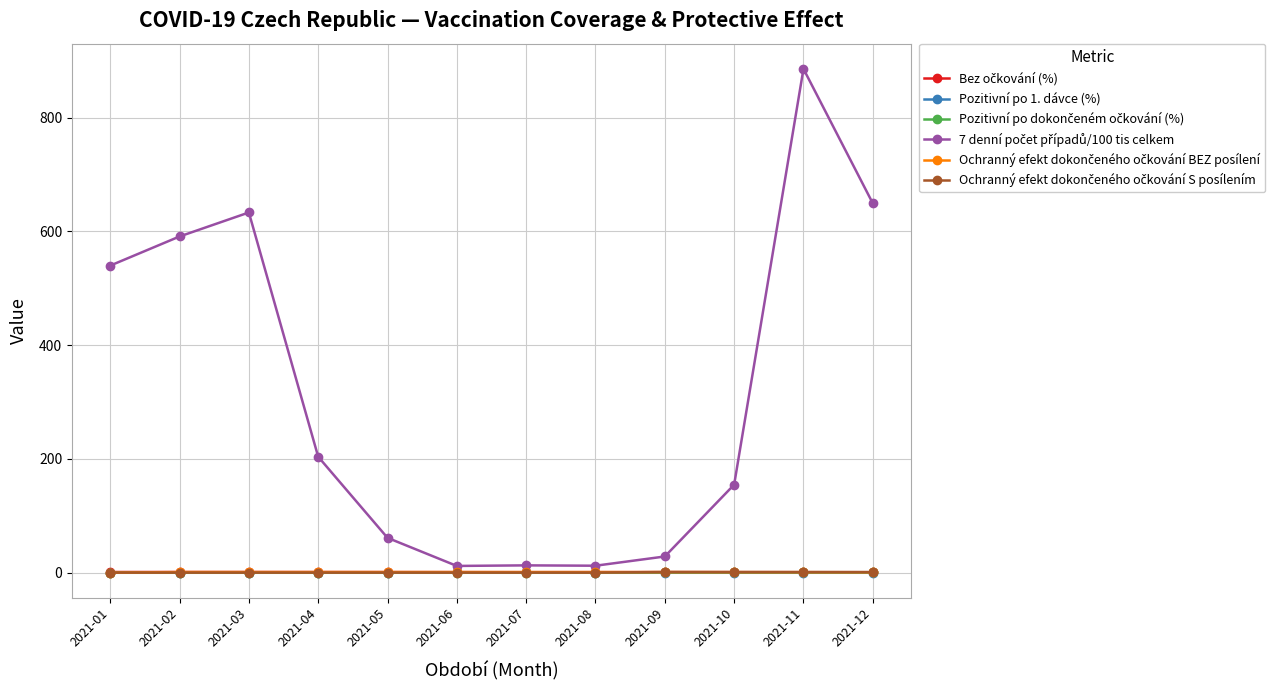

At how many categories does at least one series exceed 284?

5